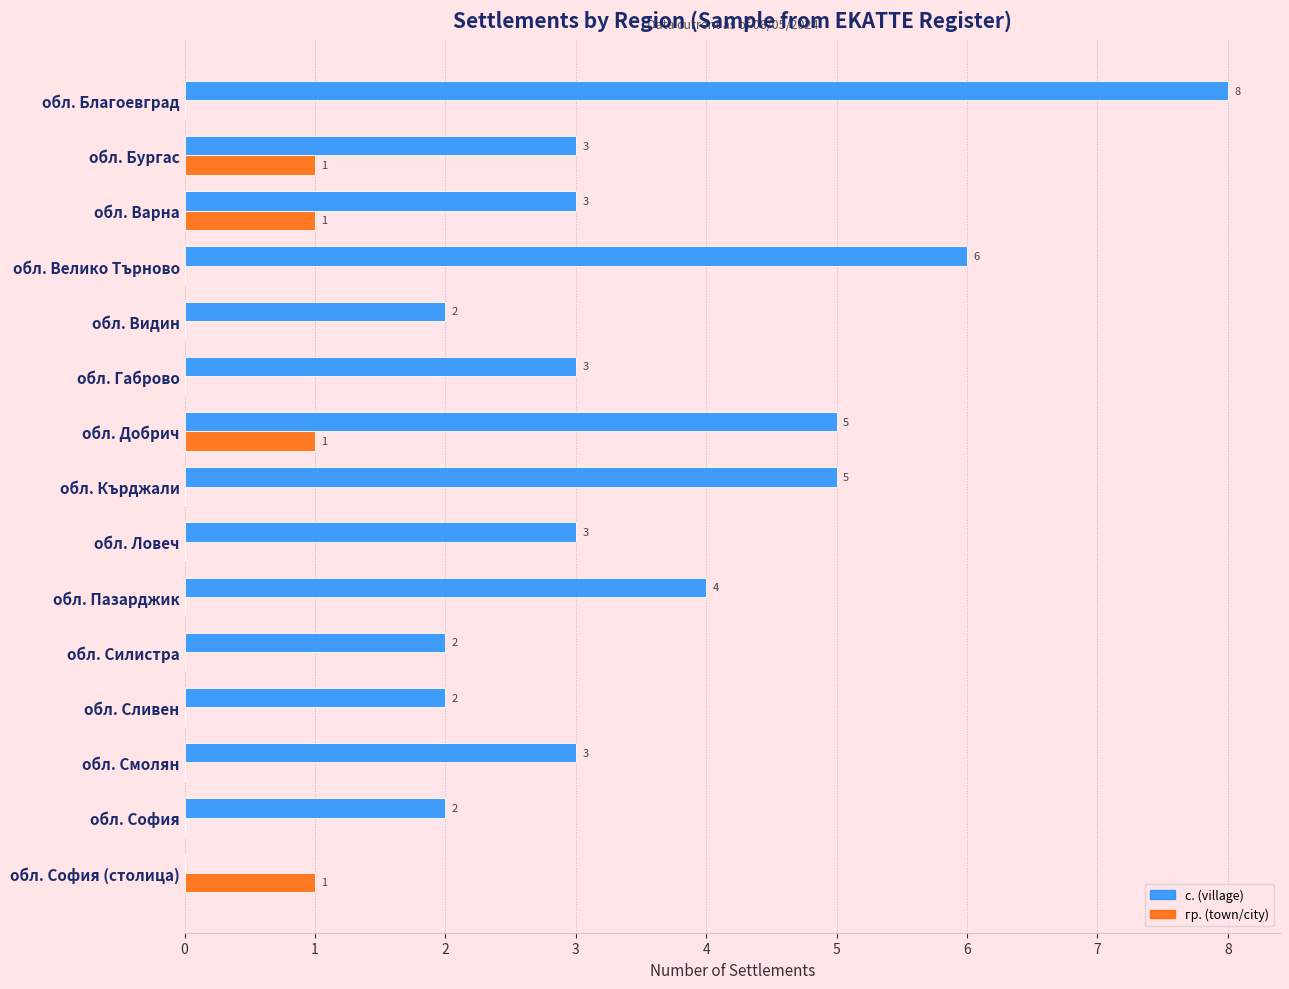

What is the sum of all с. (village) values?

51